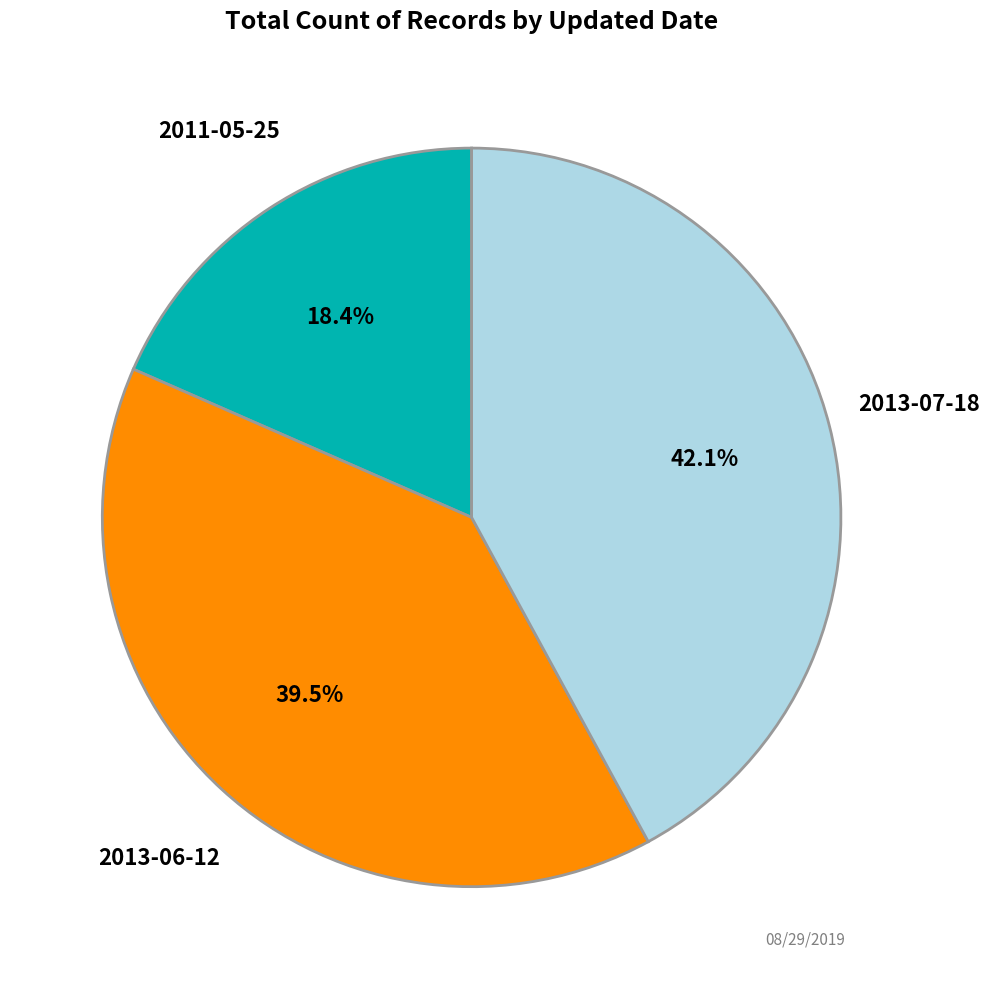

Is there any slice that represents more than half of the pie?

No